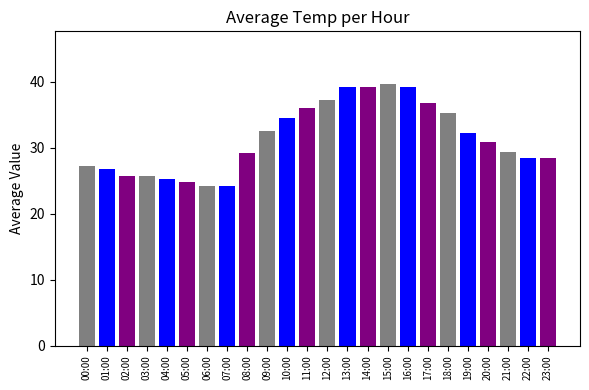

What is the ratio of the value at 03:00 to the value at 15:00?

0.6